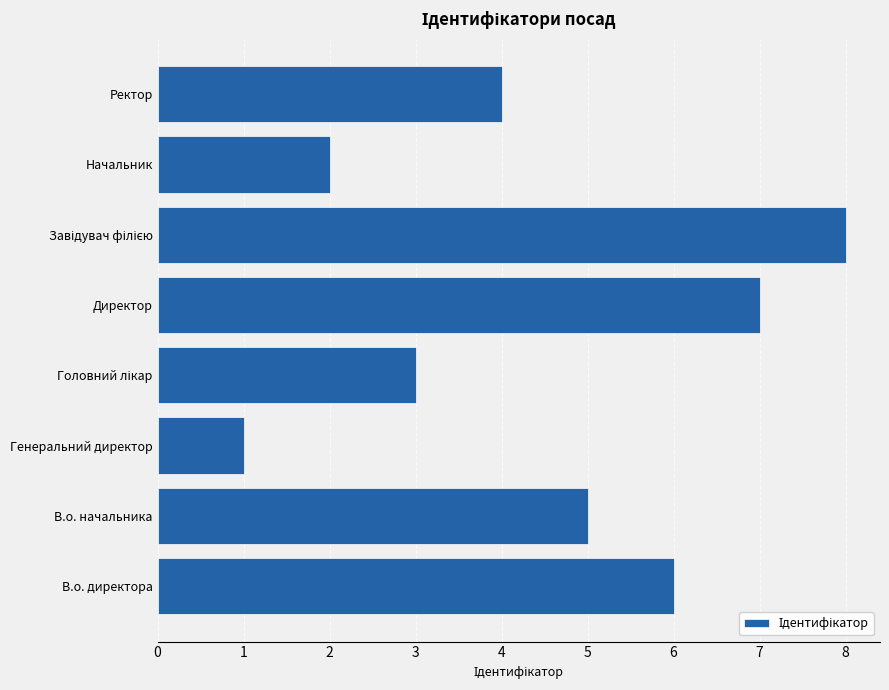

Is it true that the value at Начальник is 2?

True